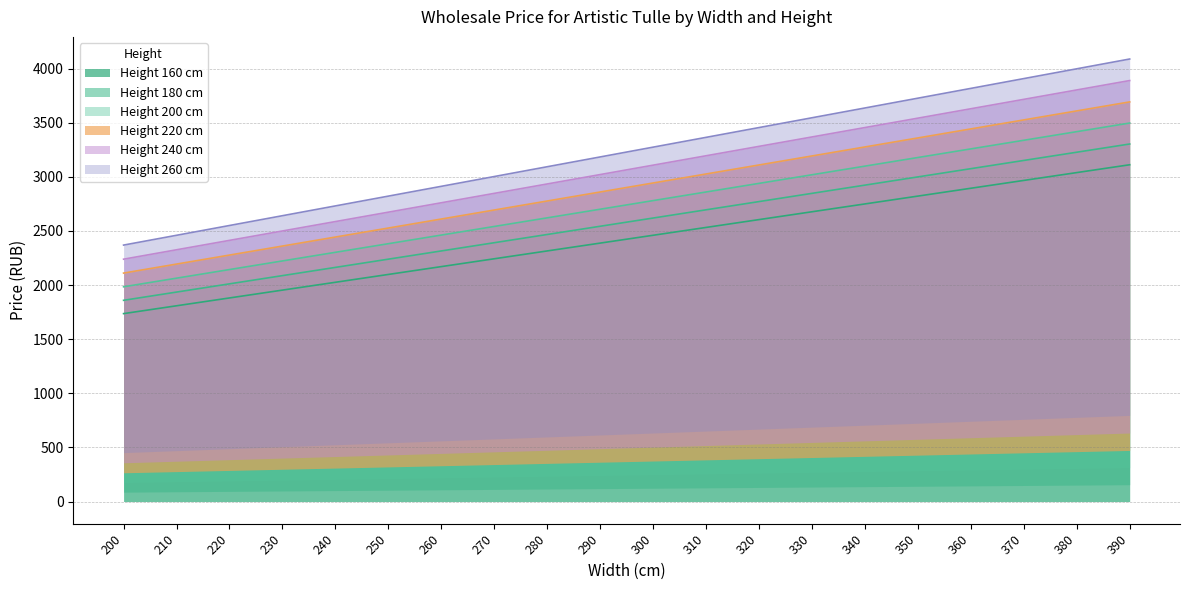

Which label corresponds to the largest value in the chart?

390